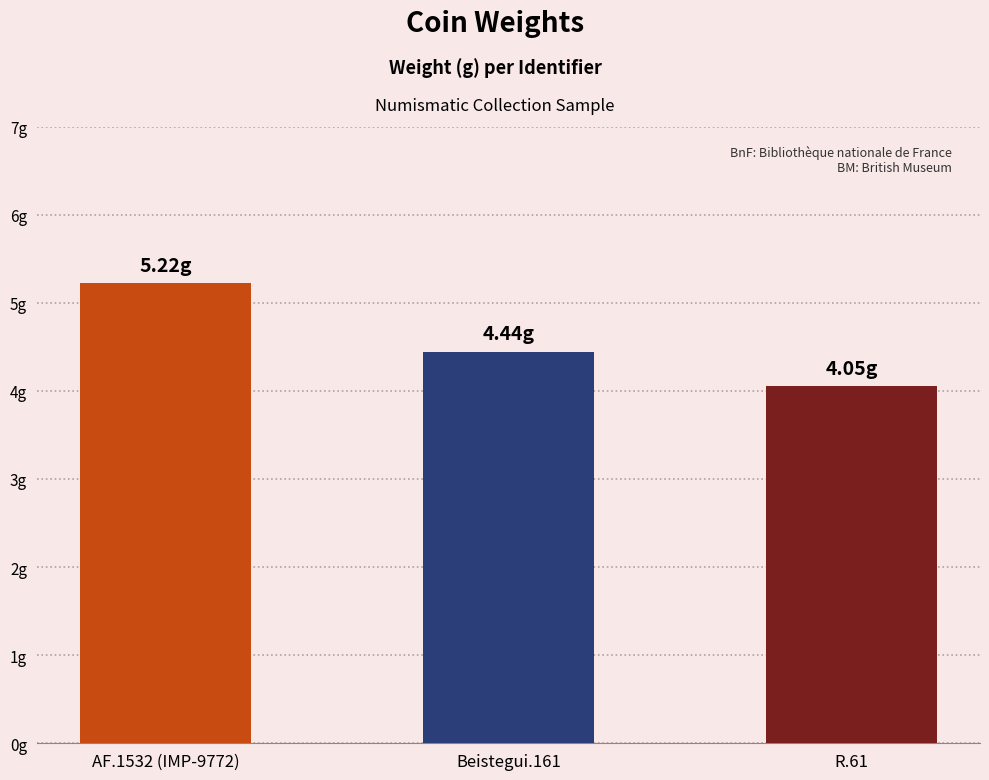

What is the smallest value displayed?

4.0